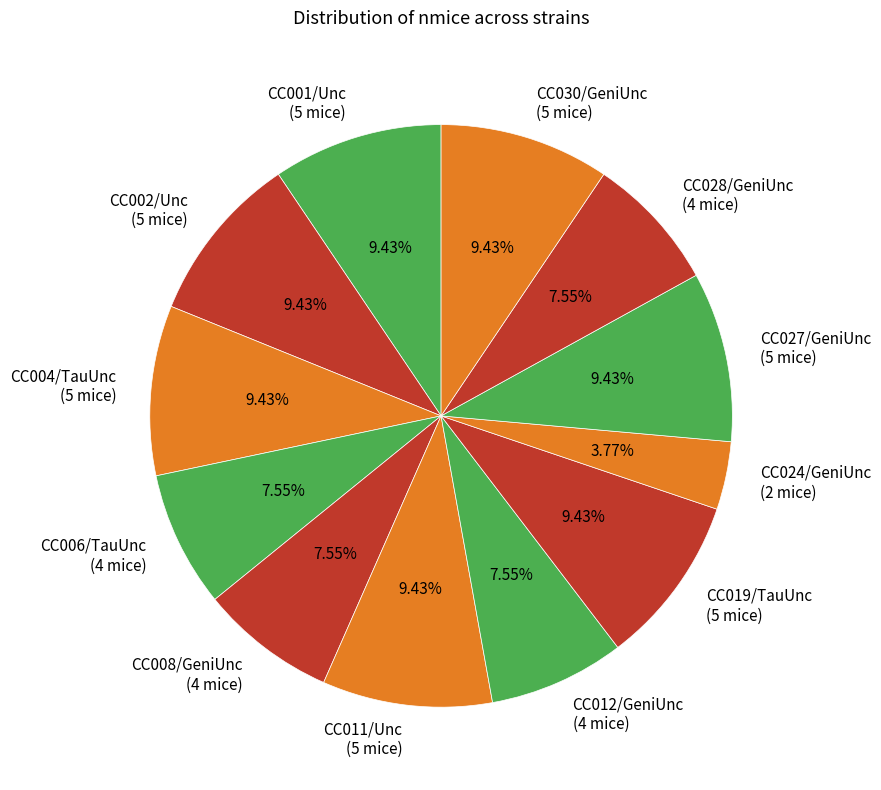

Is it true that CC019/TauUnc is 9% of the pie?

True